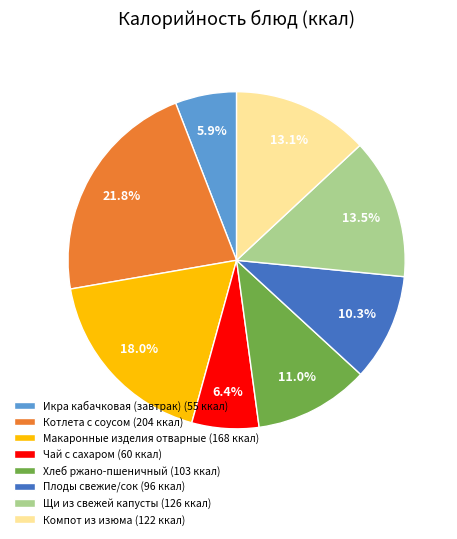

Is there a majority slice in this chart?

No